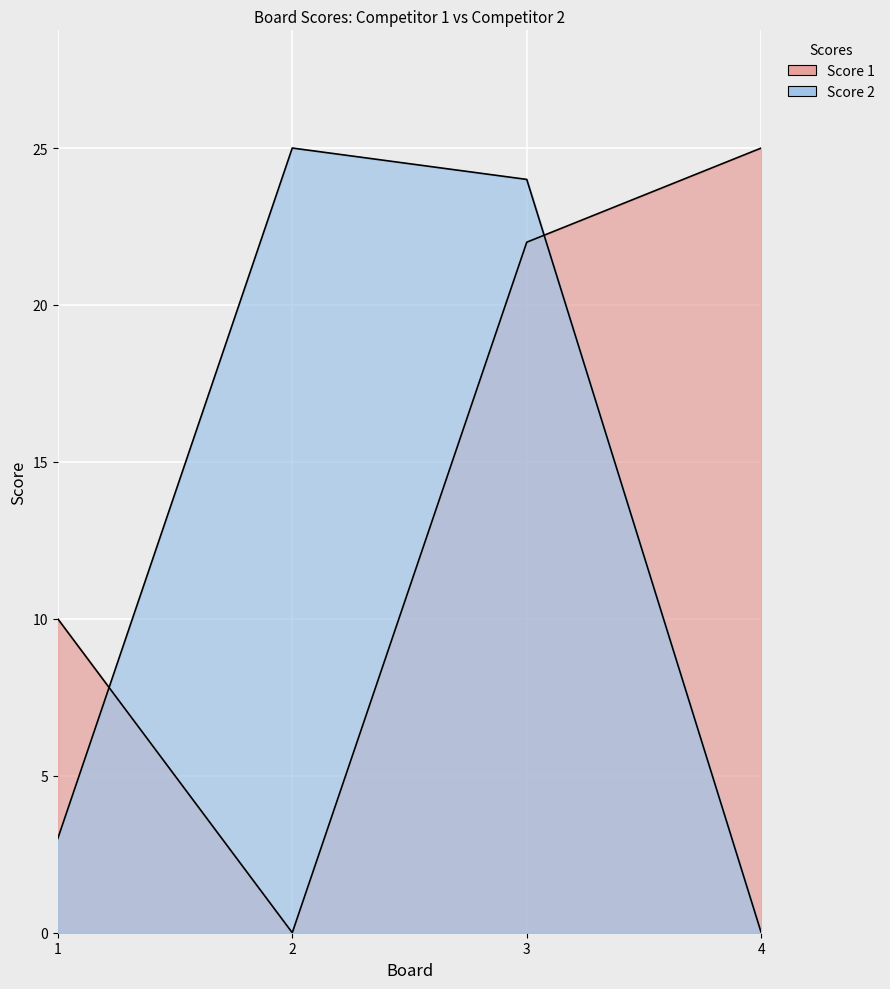

What is the sum of all Score 2 values?

52